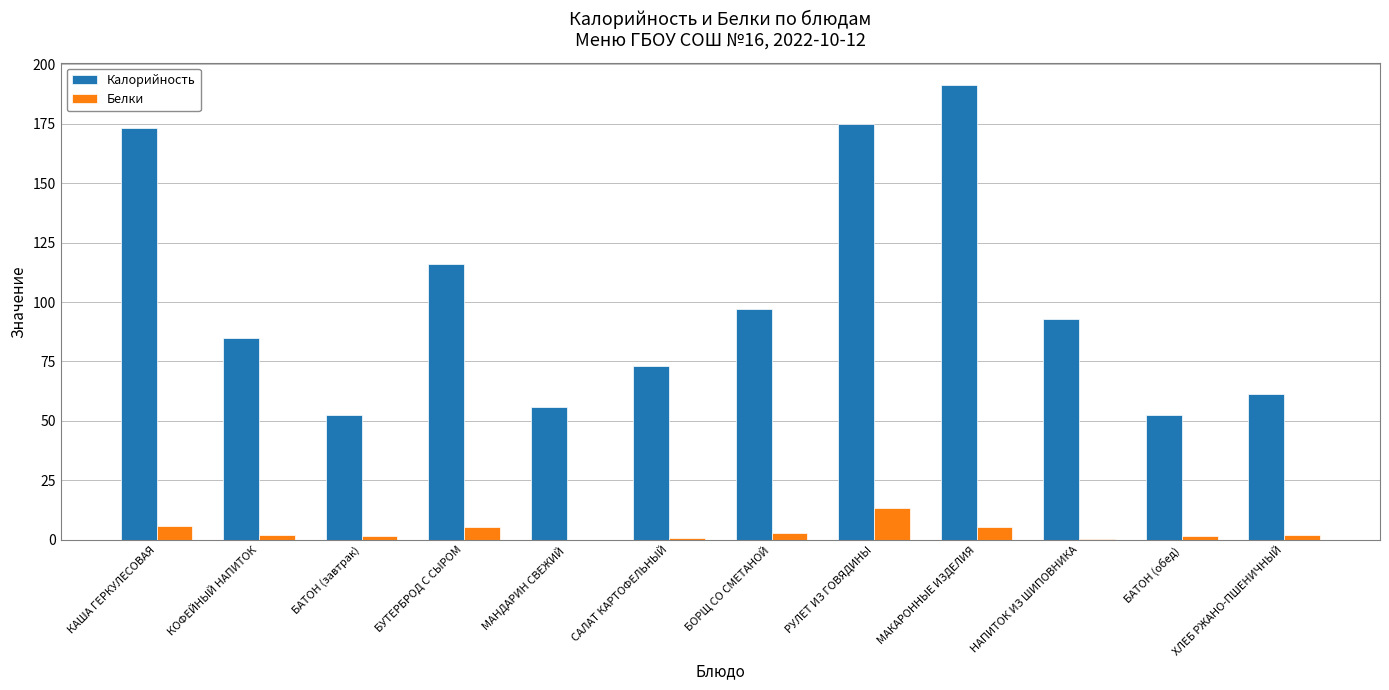

How many groups of bars are there?

12